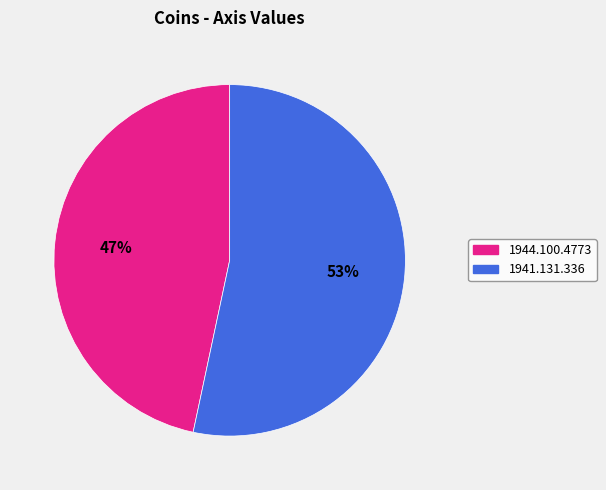

Do 1941.131.336 and 1944.100.4773 together represent more than half of the pie?

Yes